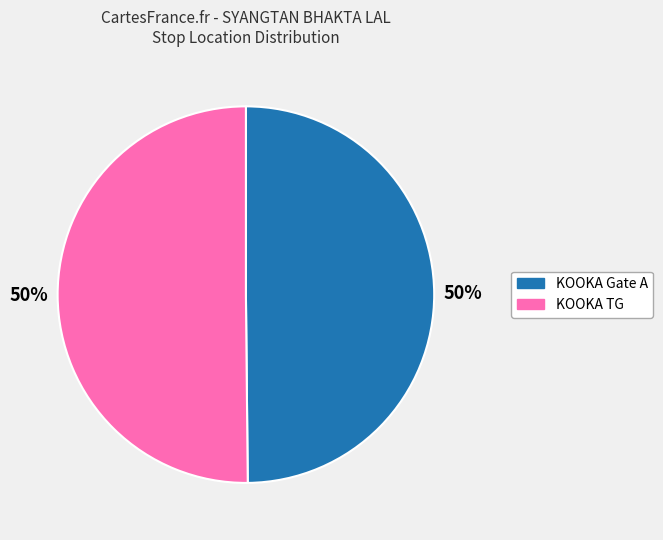

To the nearest percent, what is the average slice percentage?

50%